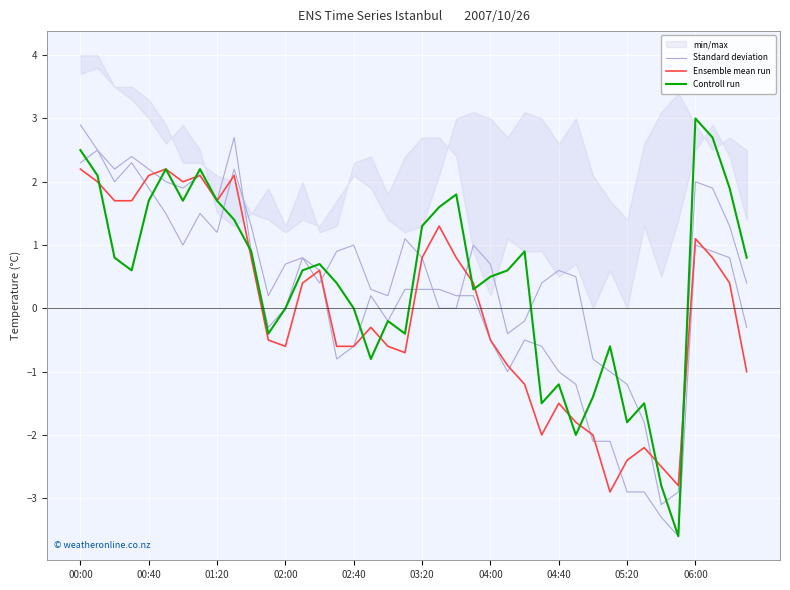

The value of Controll run at 04:40 is -2.1. True or false?

False